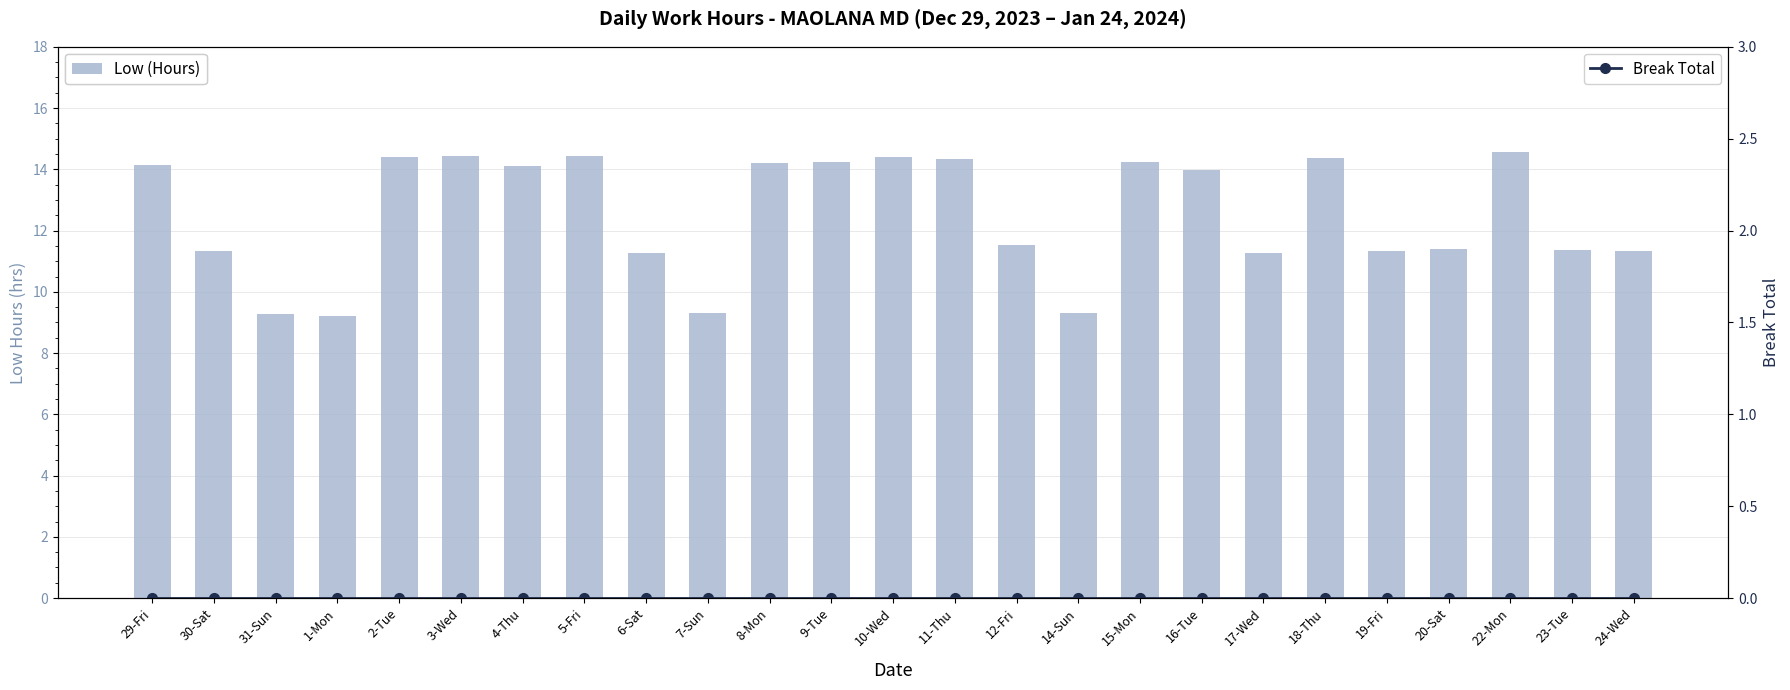

Which series has the widest spread of values?

Low (Hours)